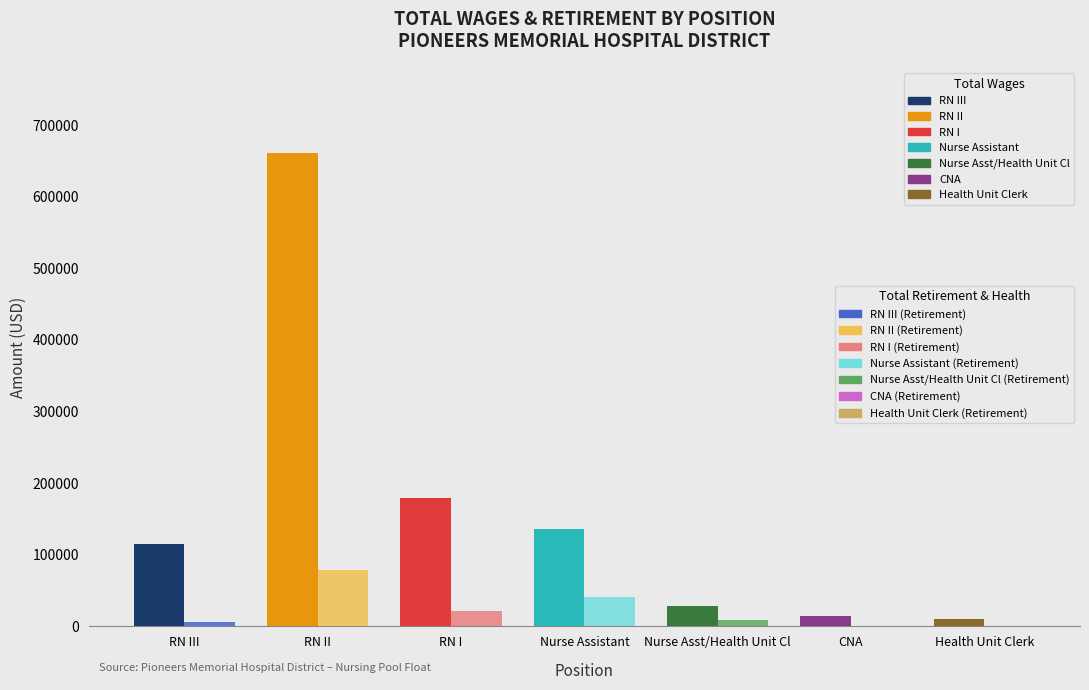

At RN II, list the series in order from smallest to largest.

Total Retirement & Health Contribution, Total Wages